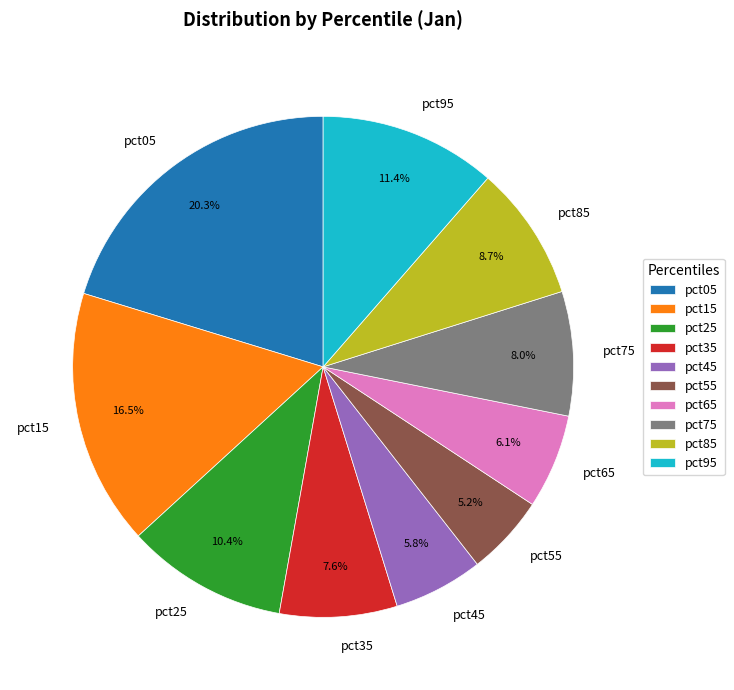

Which slice is the smallest?

pct55